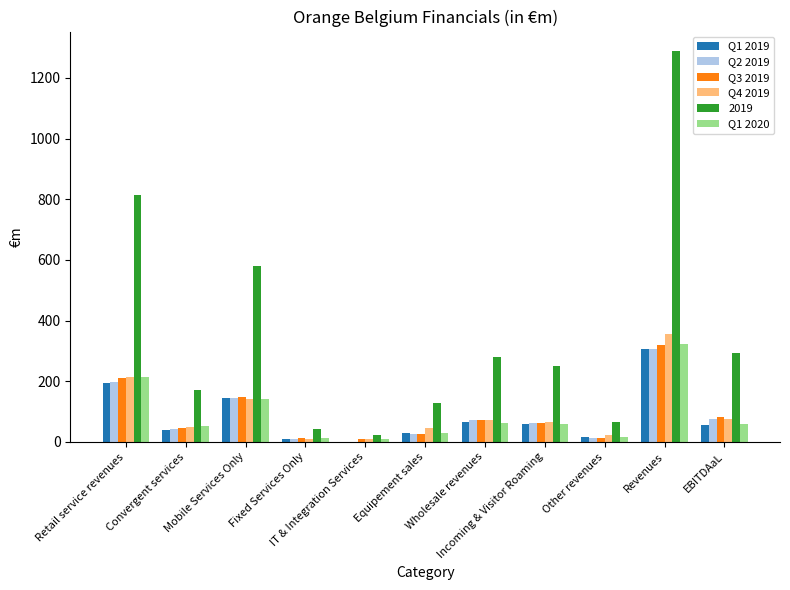

What is the sum of all Q2 2019 values?

948.7